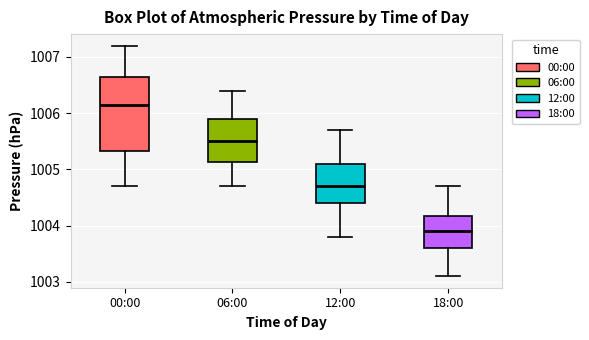

Reading left to right, transcribe this box plot: for each box, give where its median line is, the range the box spans, and where its two whiskers end, as read against the y-axis. The values are not printed on the chart, so give them approximately, as read against the axis.

00:00: median 1006.2, box 1005.3 to 1006.7, whiskers 1004.7 to 1007.2
06:00: median 1005.5, box 1005.1 to 1005.9, whiskers 1004.7 to 1006.4
12:00: median 1004.7, box 1004.4 to 1005.1, whiskers 1003.8 to 1005.7
18:00: median 1003.9, box 1003.6 to 1004.2, whiskers 1003.1 to 1004.7